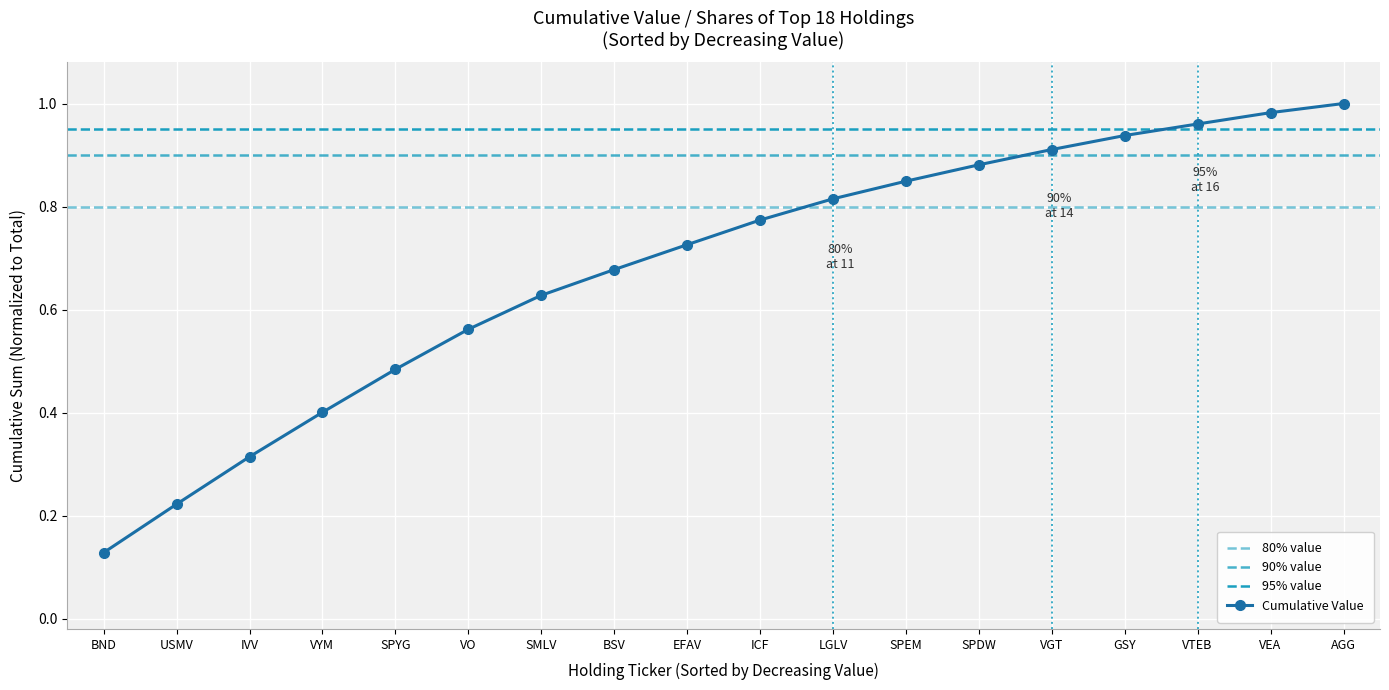

Where is Cumulative Value nearest to the value 0?

BND